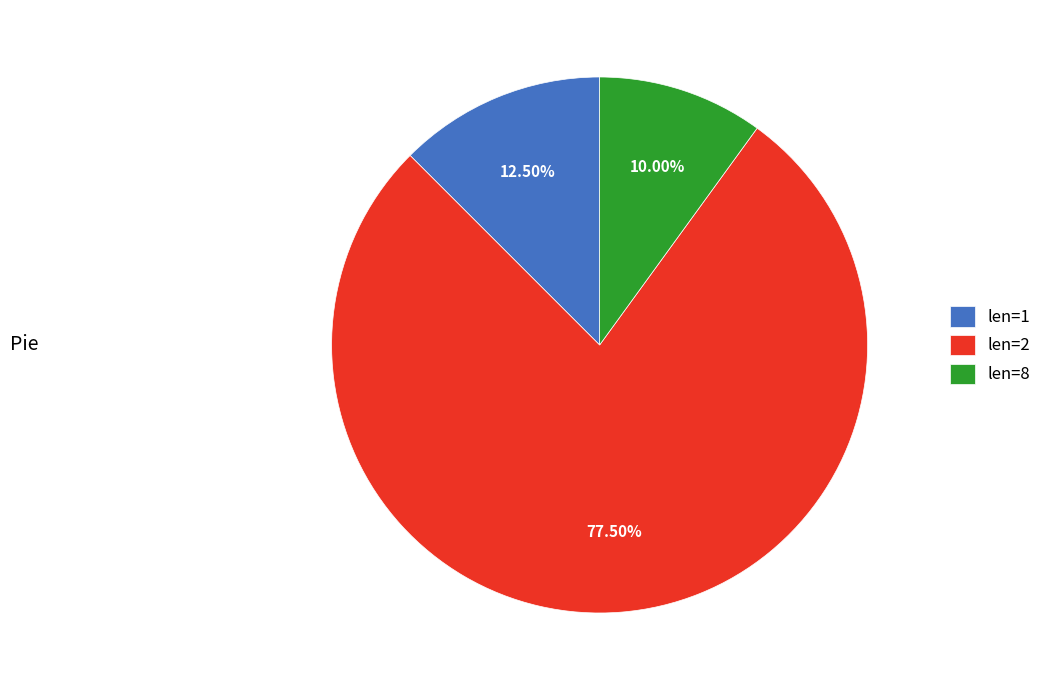

Between len=1 and len=2, which is larger?

len=2